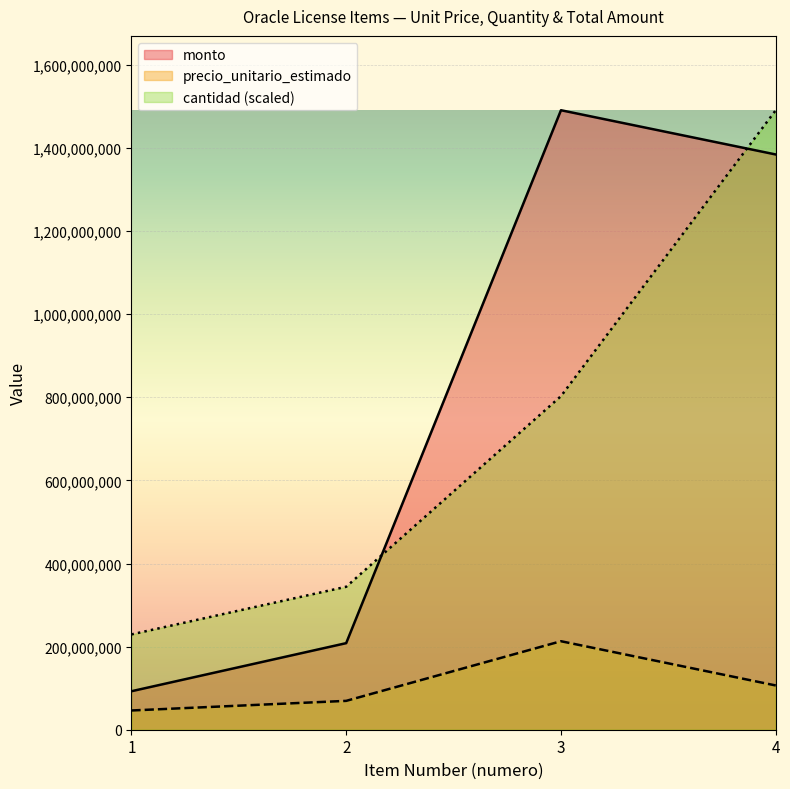

What is the difference between the maximum and minimum values in the monto series?

1398229800.0